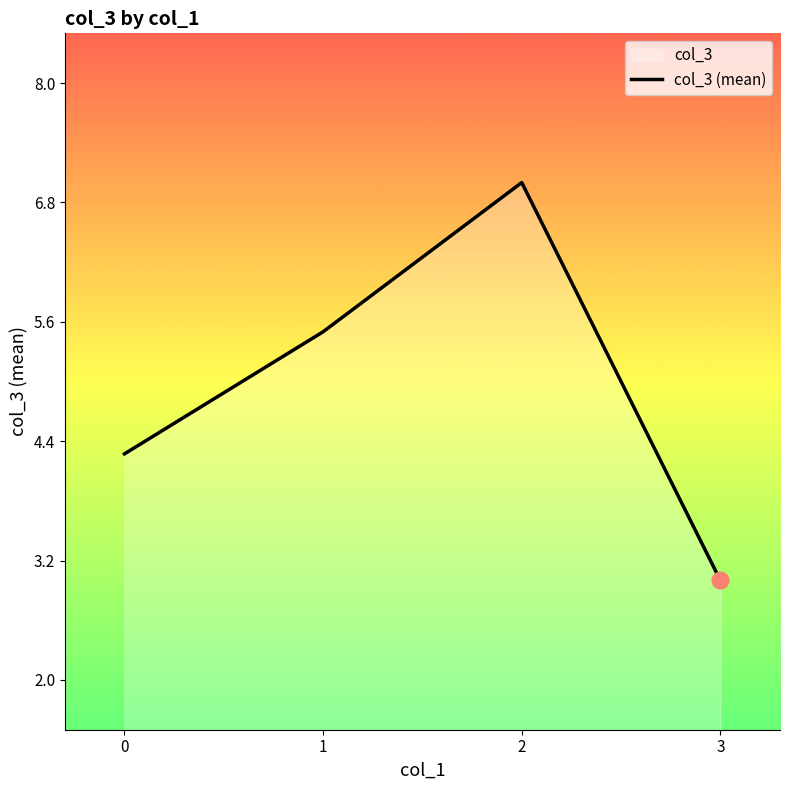

Is it true that the value at 3 is 5.3?

False